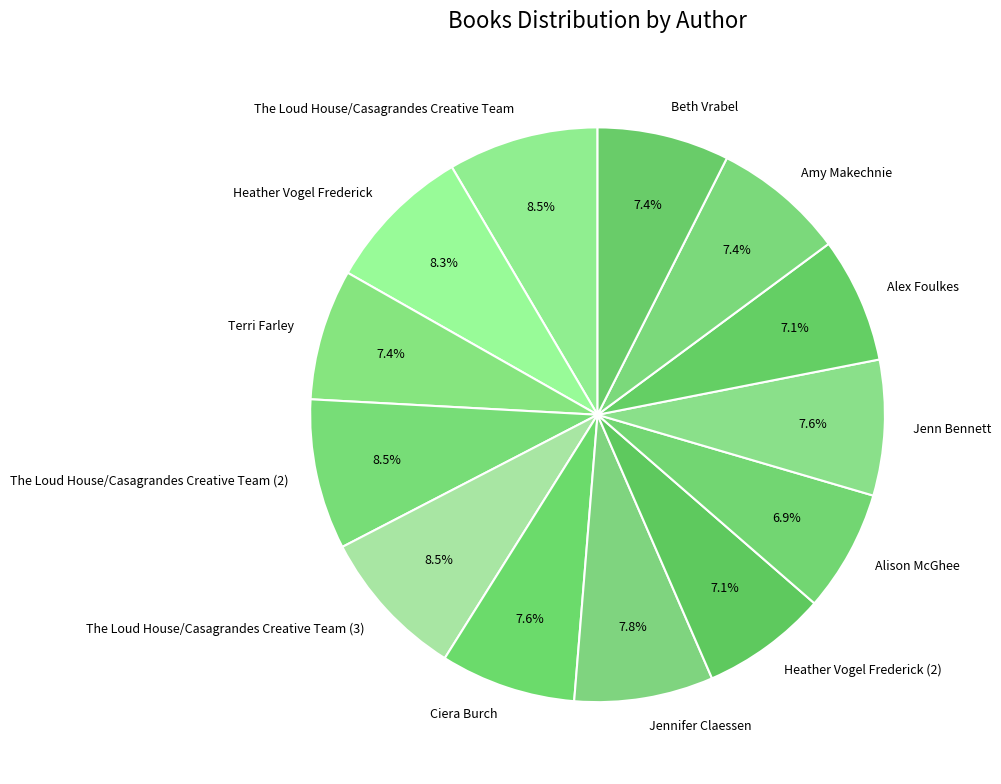

Does The Loud House/Casagrandes Creative Team (3) represent more than half of the total?

No